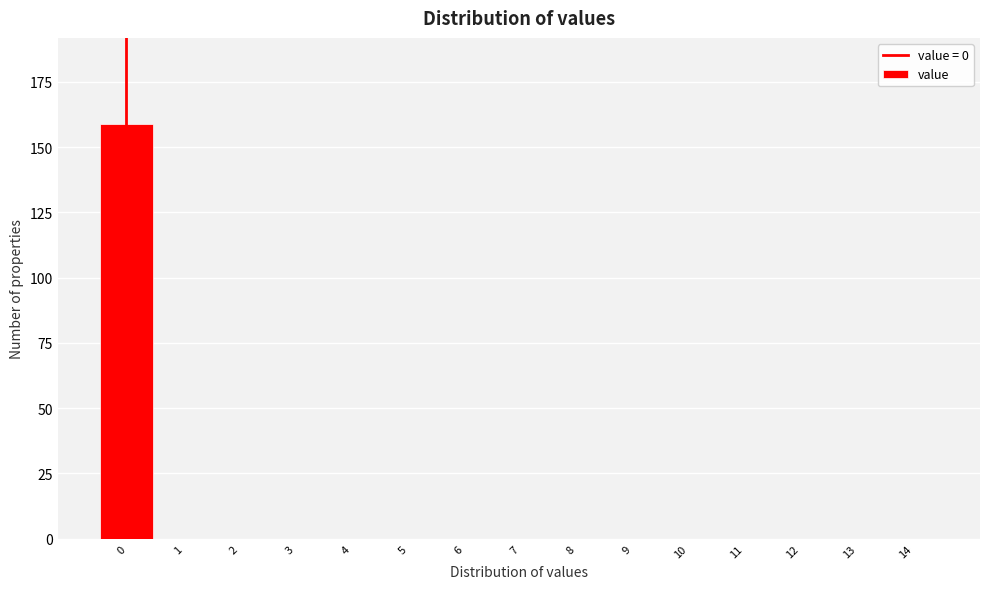

Reading left to right, transcribe all the data shown in this chart.

0=159	1=0	2=0	3=0	4=0	5=0	6=0	7=0	8=0	9=0	10=0	11=0	12=0	13=0	14=0